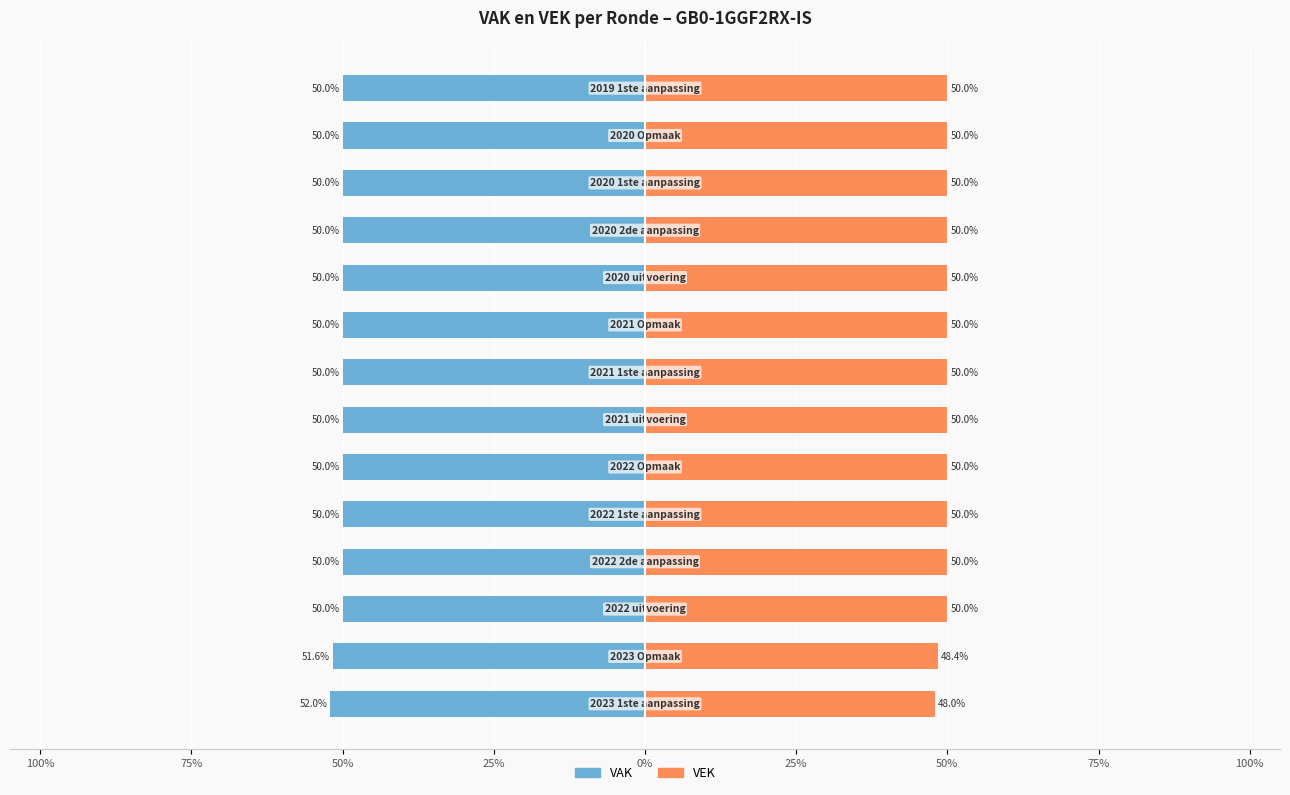

At how many categories does at least one series exceed -31?

14